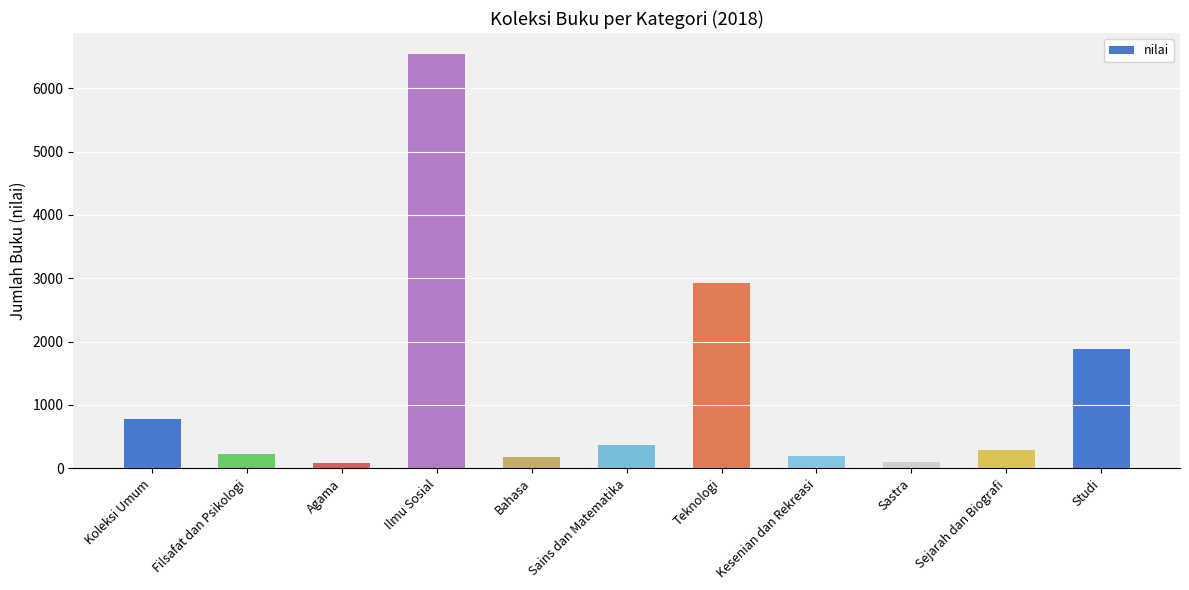

What is the average value?

1234